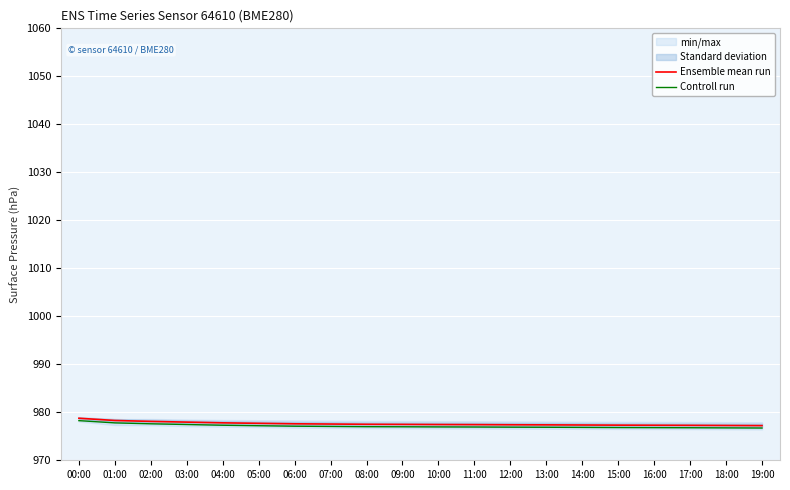

How many lines are shown in the chart?

2